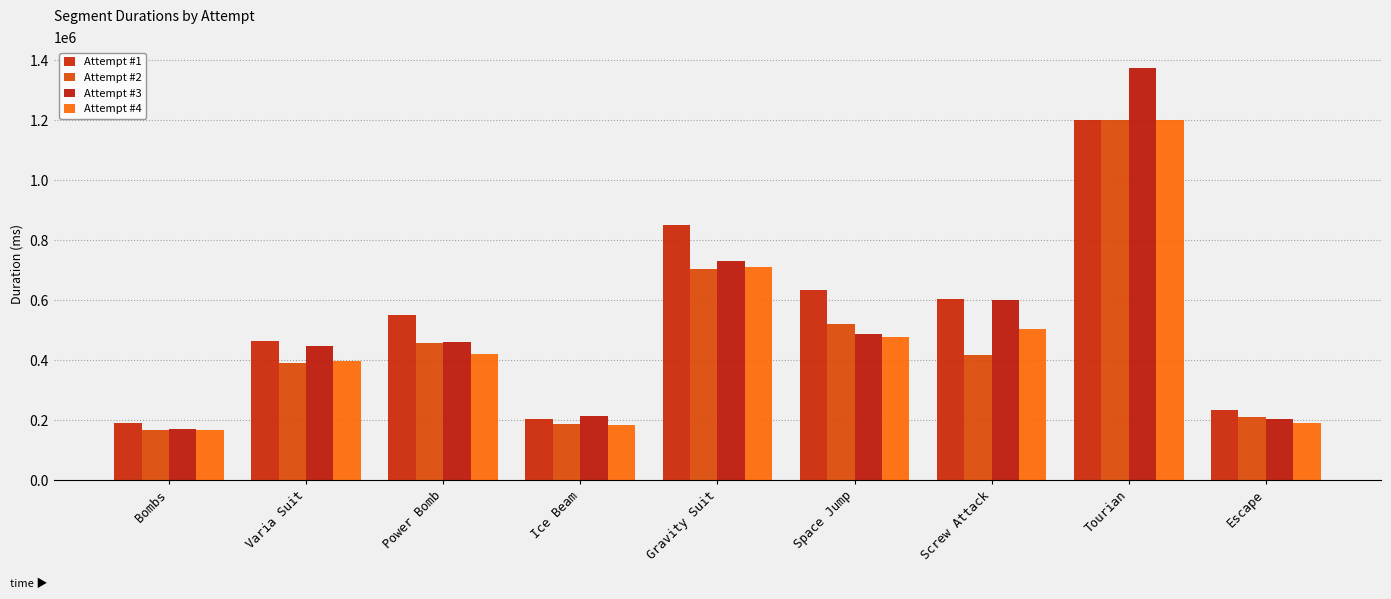

What is the average value of the Attempt #1 series?

548251